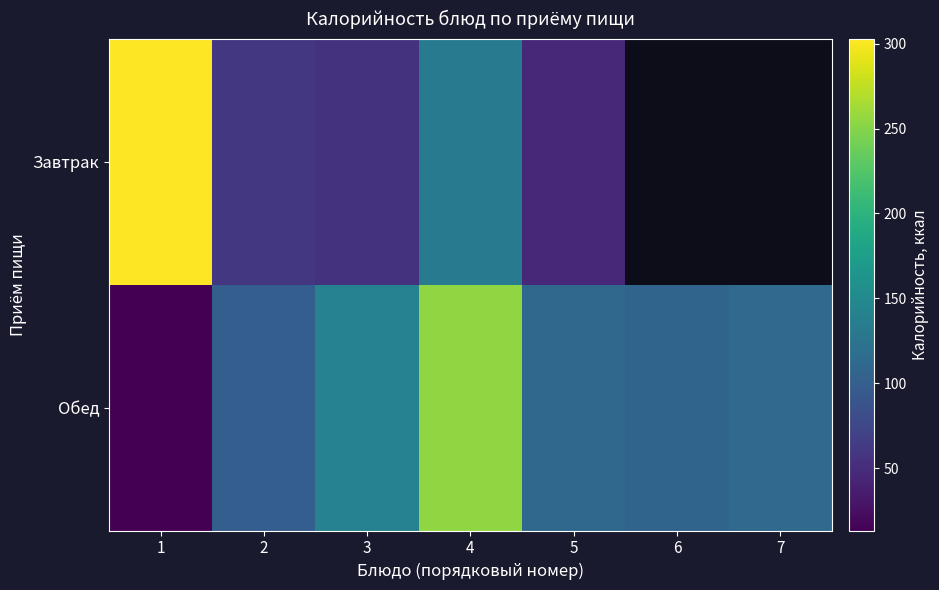

Is the value of Завтрак at 5 greater than the value of Обед at 4?

No